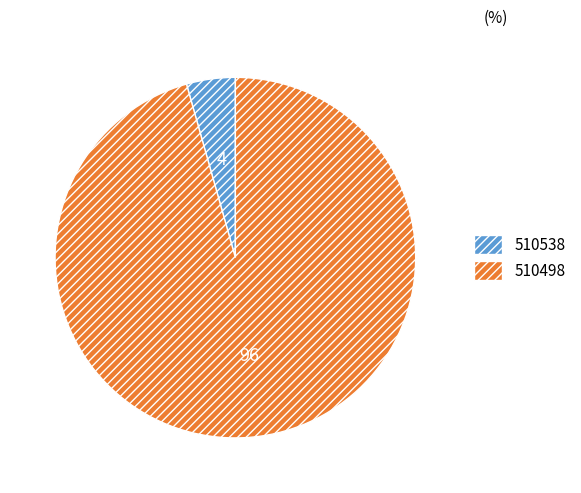

The 510538 slice represents 4% of the pie. True or false?

True